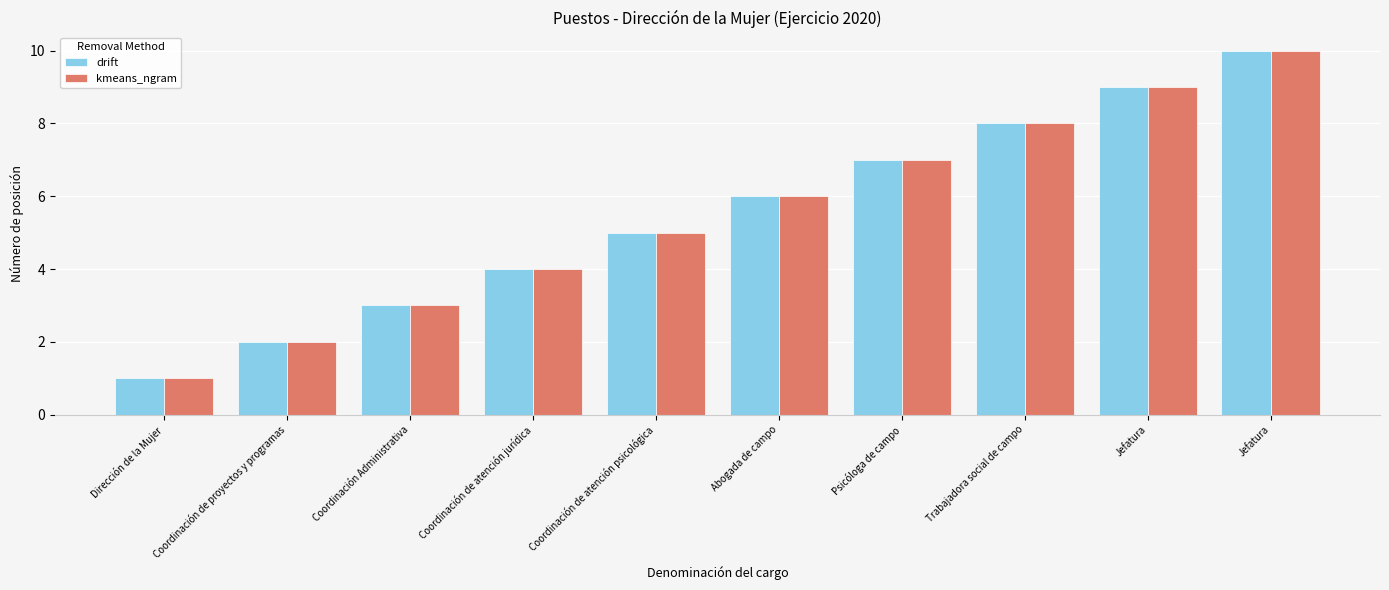

Which series changed the most between Coordinación de proyectos y programas and Jefatura?

drift